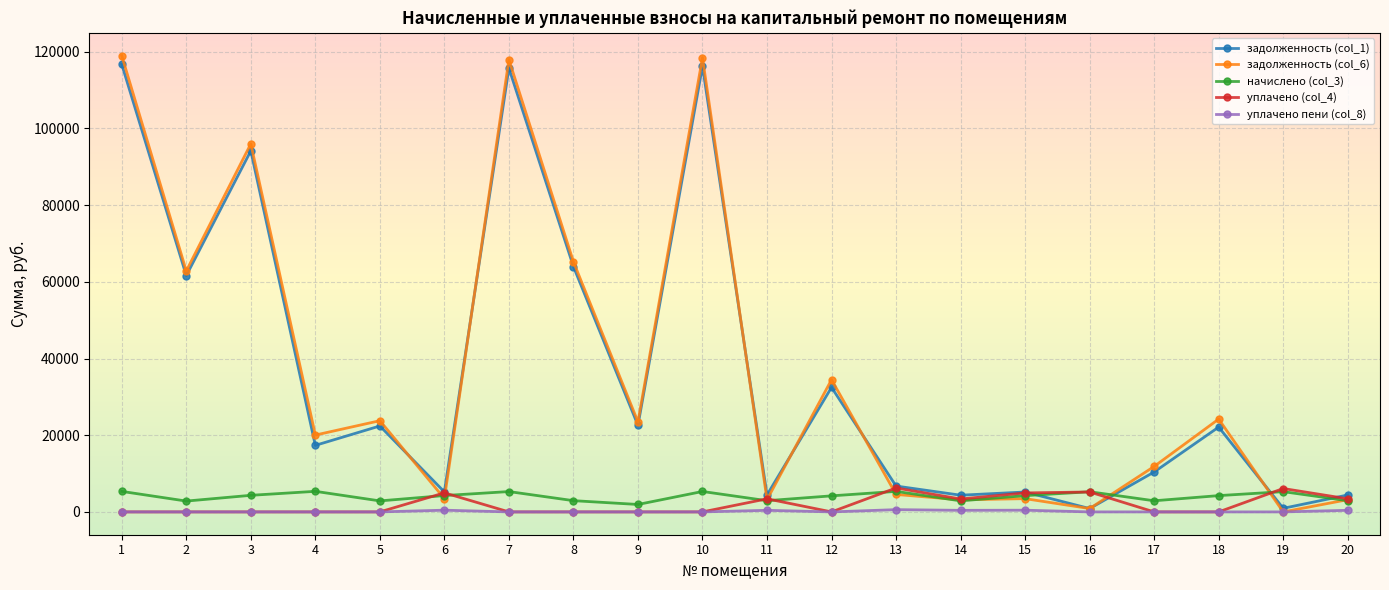

Count the number of categories in the chart.

20